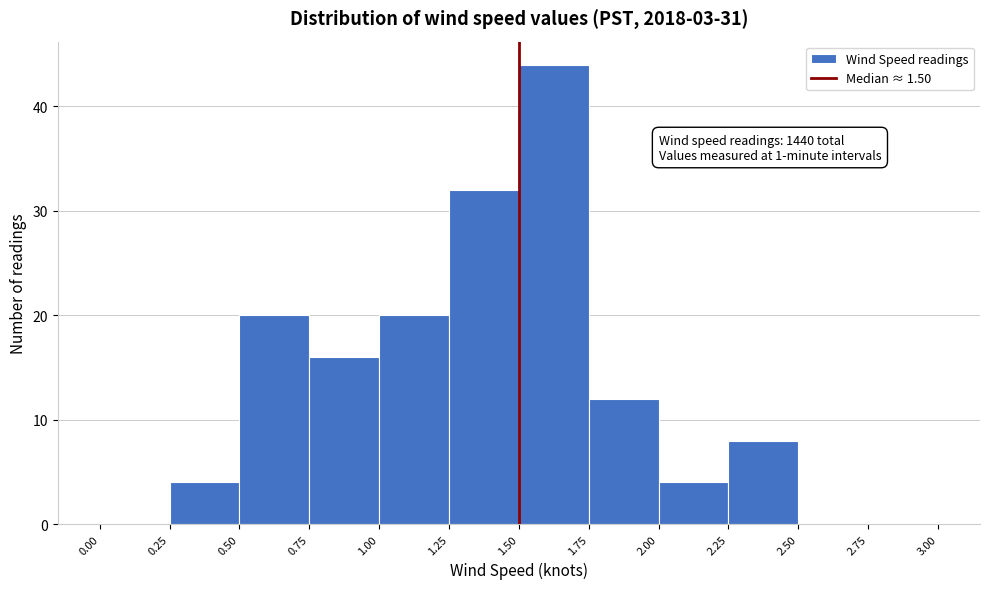

Which range on the x-axis has the tallest bar?

1.50 to 1.75